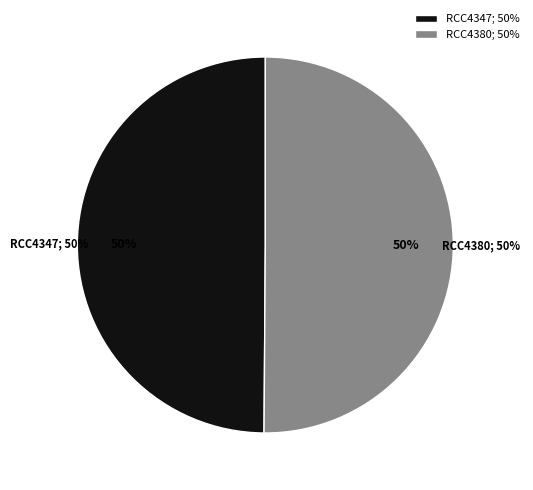

How many slices are in this pie chart?

2